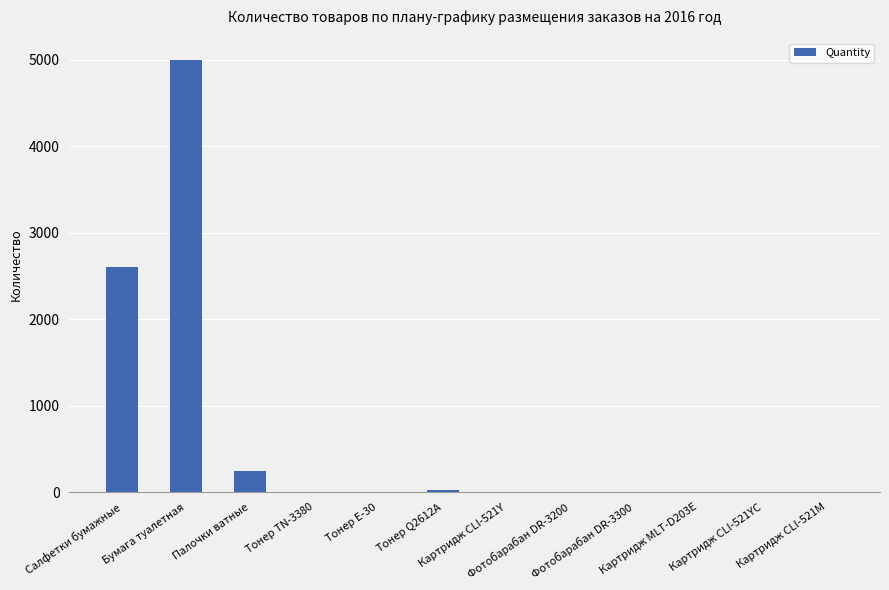

At which category does the chart reach its peak across all series?

Бумага туалетная